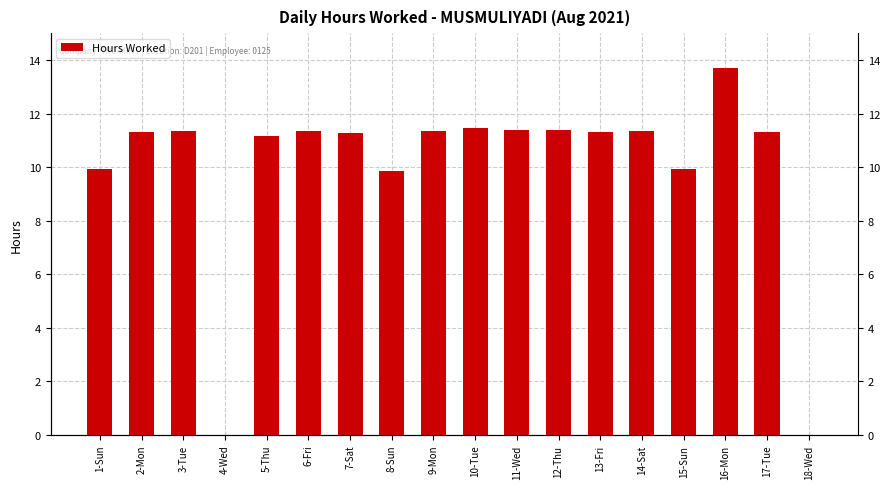

Is it true that the value at 3-Tue is 15.6?

False